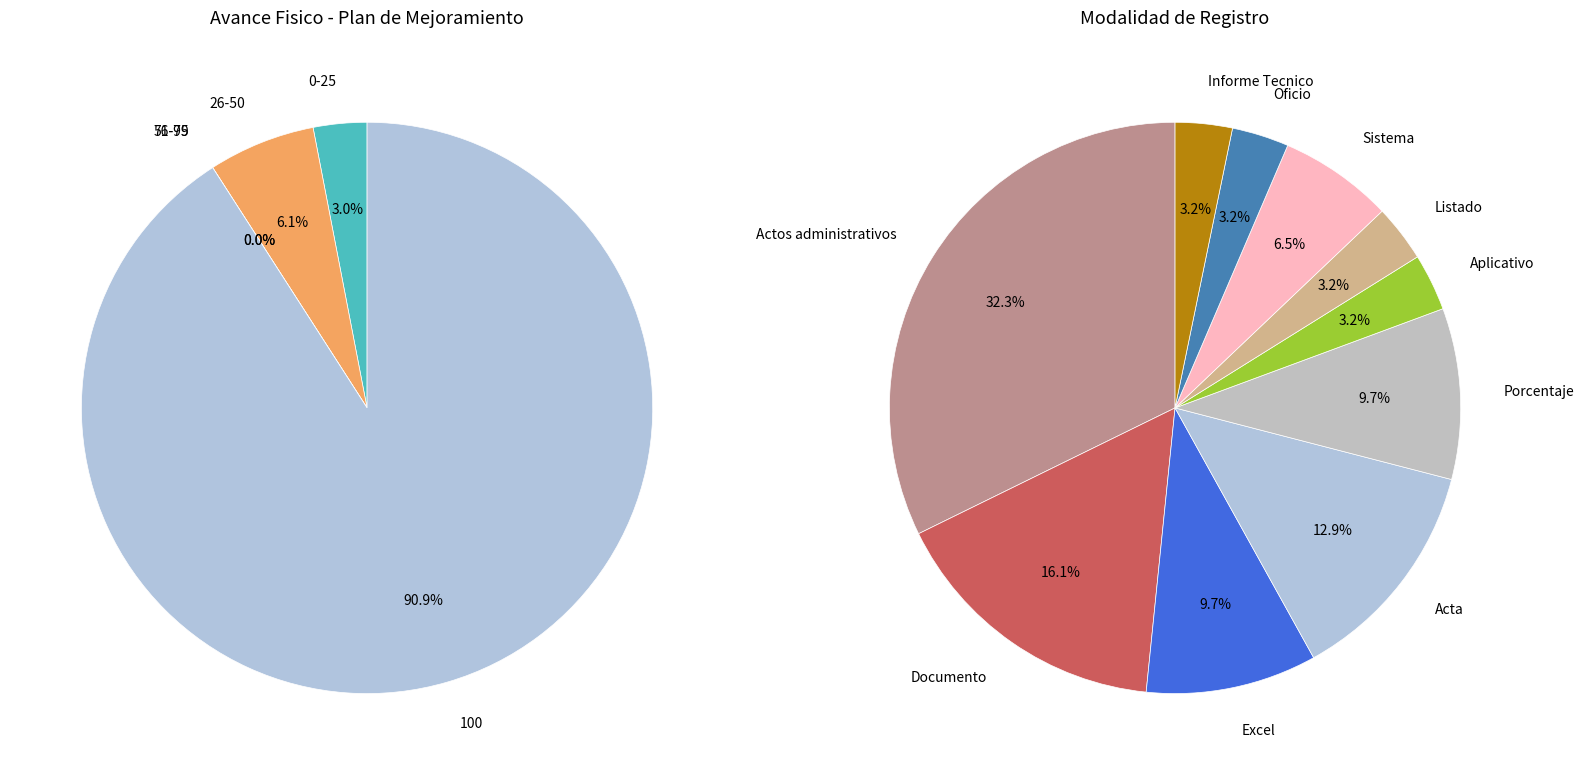

The FILA_14 slice represents 1% of the pie. True or false?

False